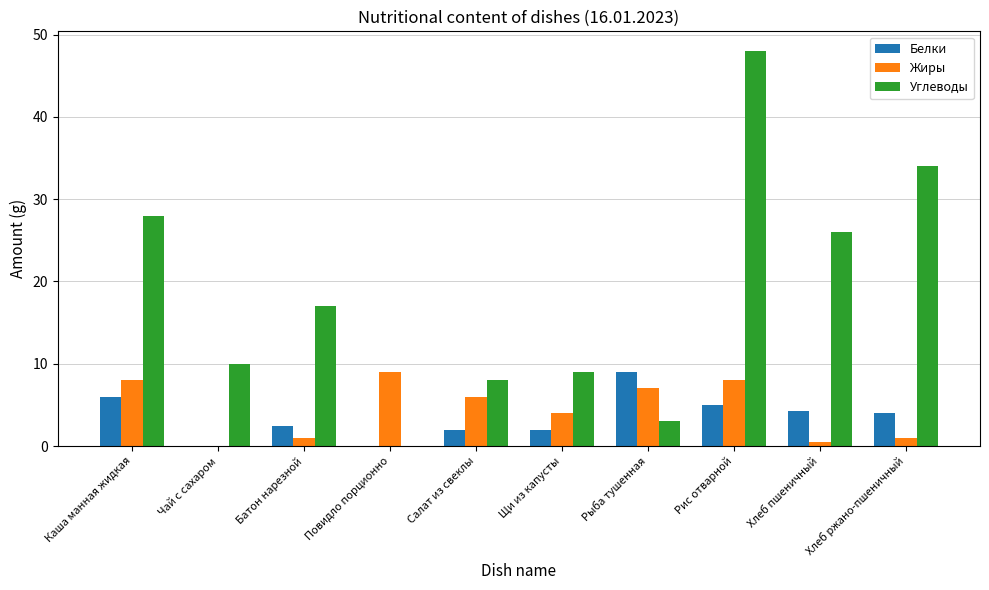

What is the spread (max minus min) of values at Рыба тушенная?

6.0